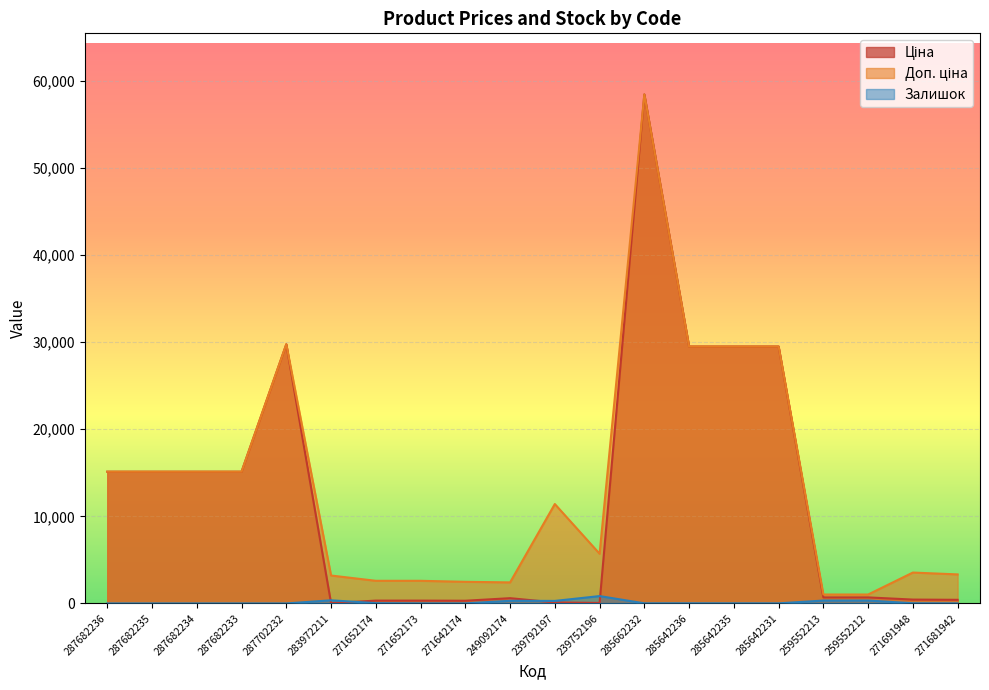

What is the value of the Доп. ціна point at the 8th from the left?

2598.3